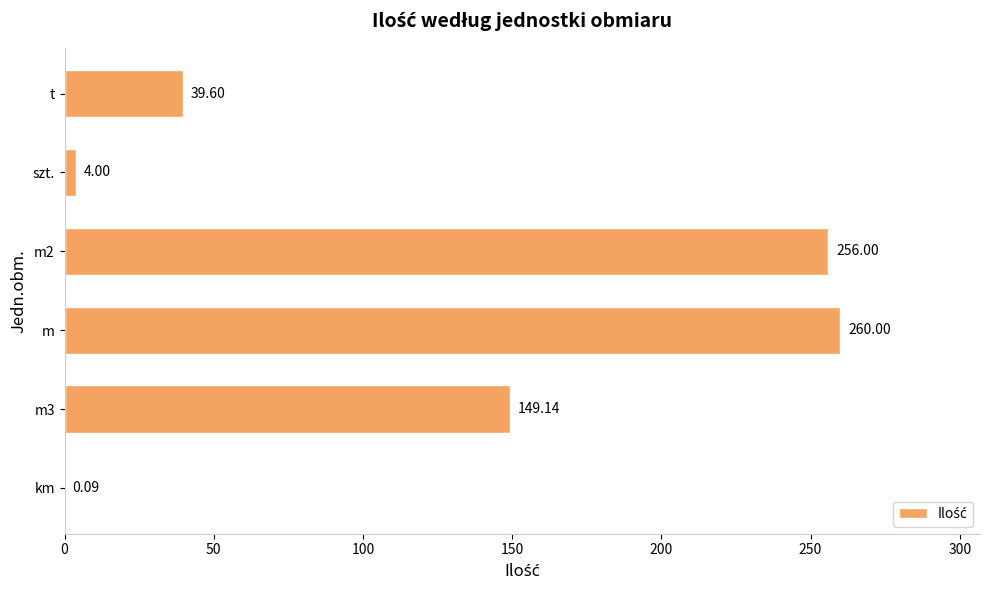

What is the sum of all values?

708.8